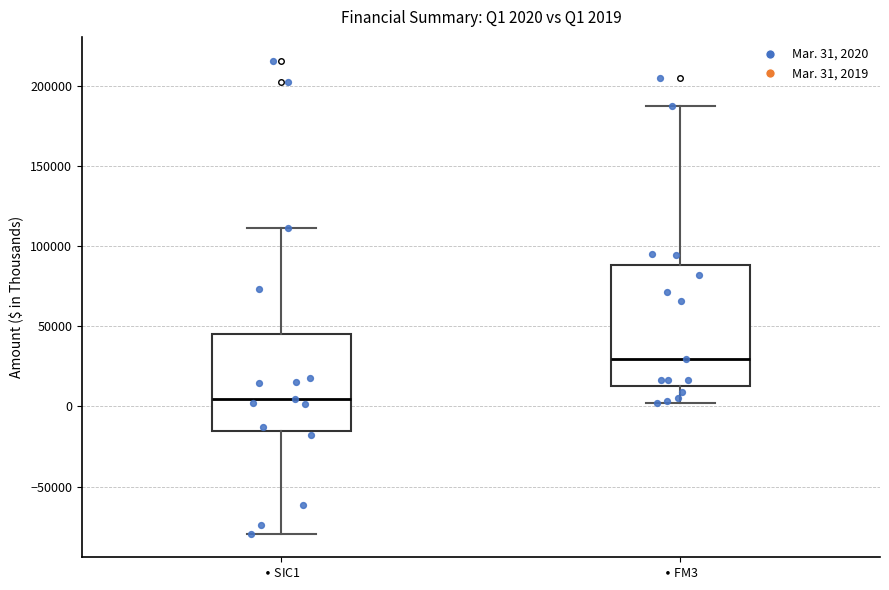

Which box's median line is the highest?

$\bullet$ FM3